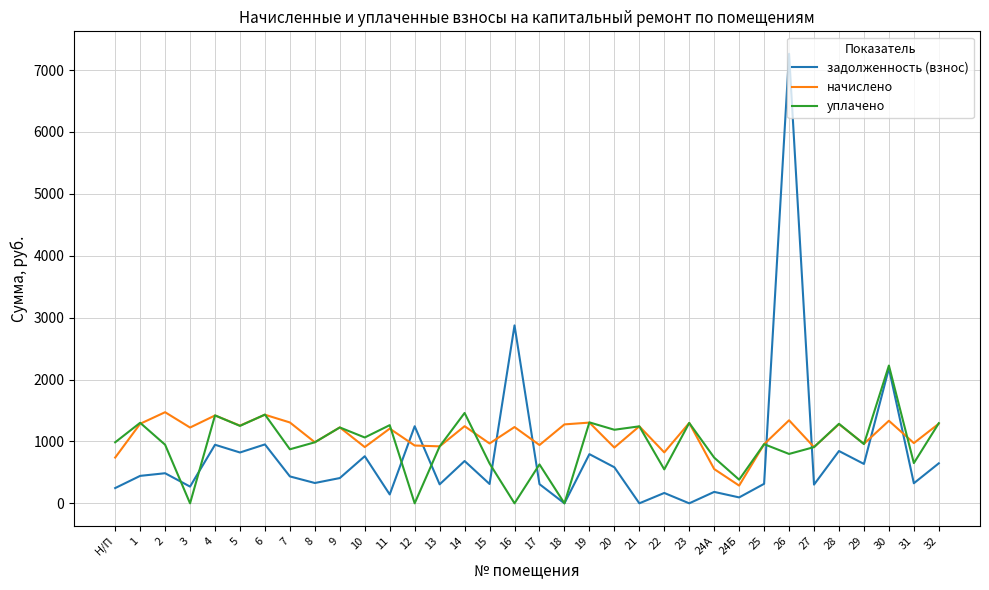

At how many categories does at least one series exceed 3638?

1